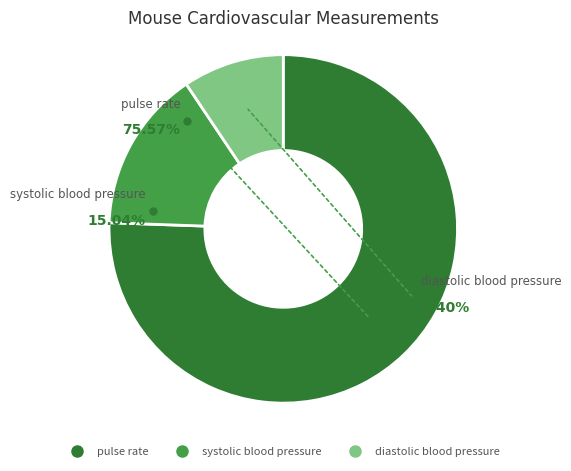

To the nearest percent, what is the combined percentage of systolic blood pressure and pulse rate?

91%